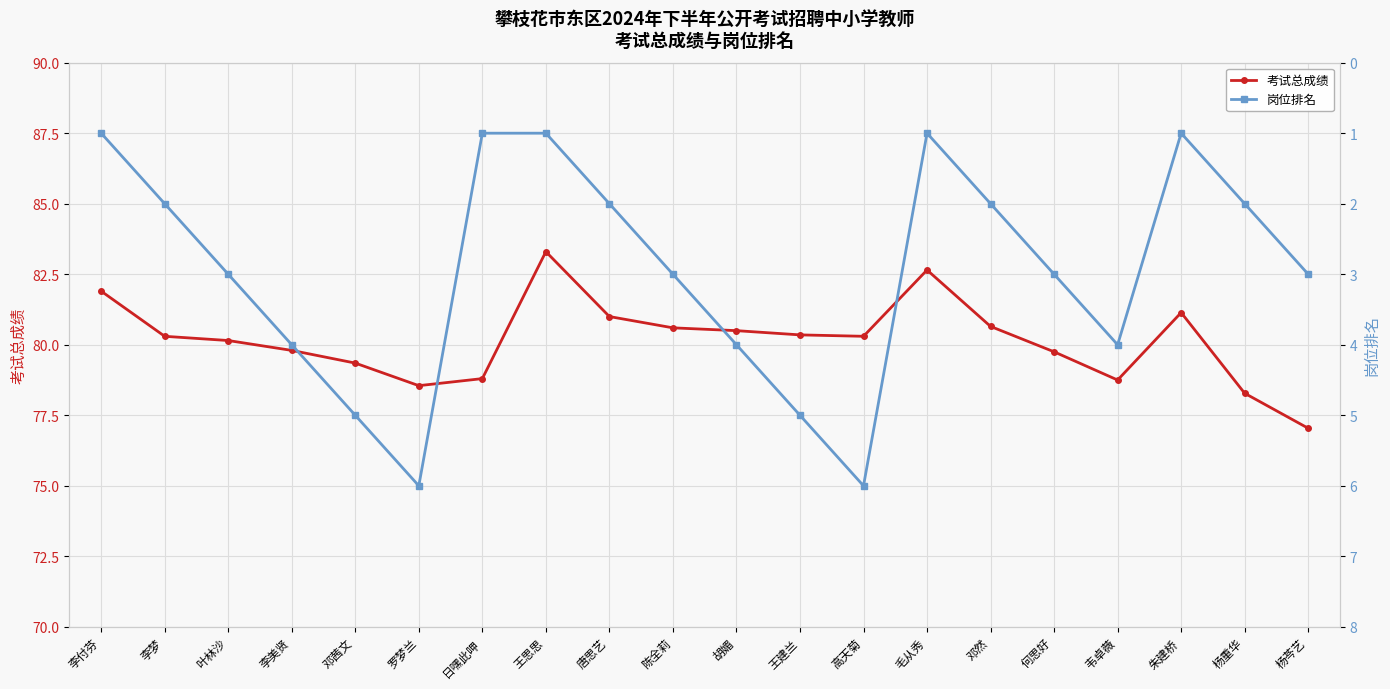

True or false: 岗位排名 has more than 2 interior local peaks.

True